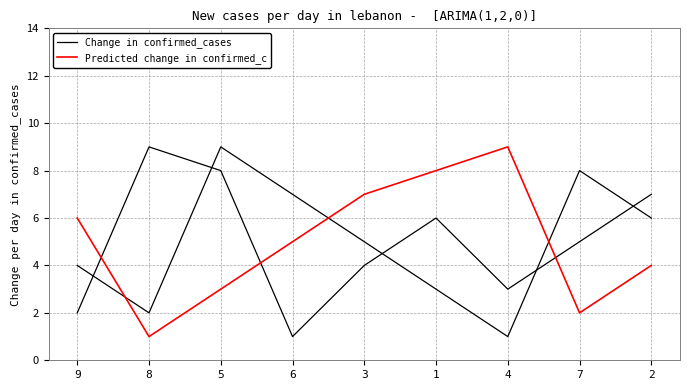

Reading left to right, what are all the values shown in this chart?

Change in confirmed_cases: 4	2	9	7	5	3	1	8	6
Predicted change in confirmed_c: 6	1	3	5	7	8	9	2	4